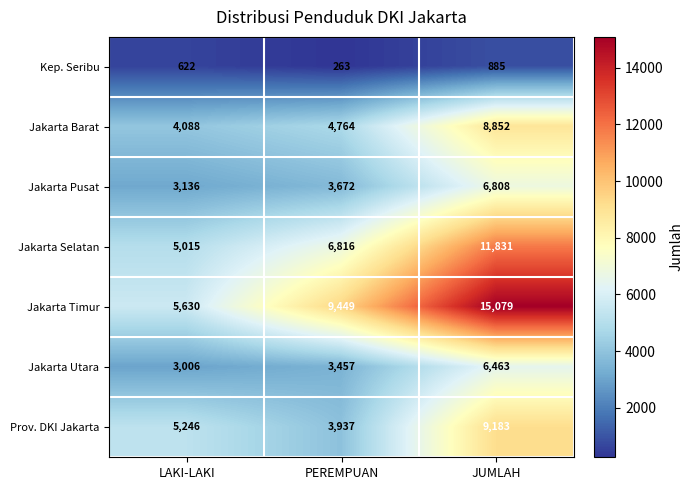

Read the Jakarta Selatan value at PEREMPUAN, to the nearest 10.

6820